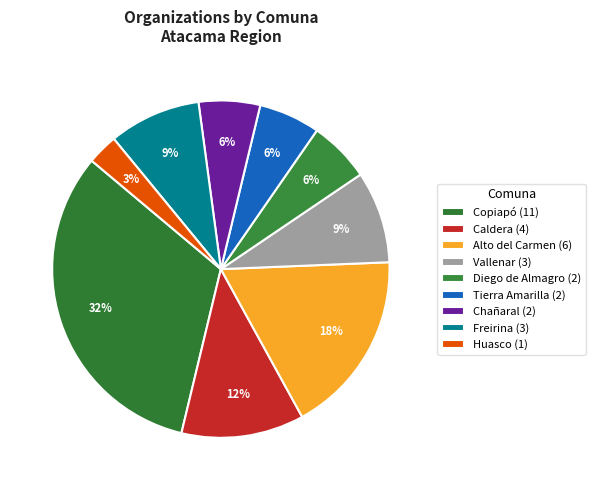

How many slices are in this pie chart?

9